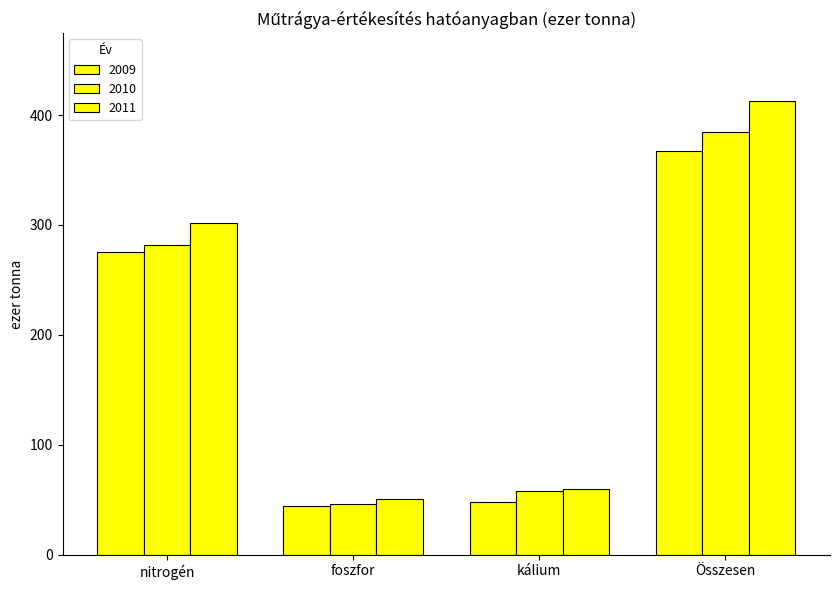

Reading left to right, transcribe all the data shown in this chart.

2009: nitrogén=274.9	foszfor=44.0	kálium=48.3	Összesen=367.3
2010: nitrogén=281.4	foszfor=45.8	kálium=57.8	Összesen=385.0
2011: nitrogén=301.8	foszfor=50.6	kálium=60.1	Összesen=412.6